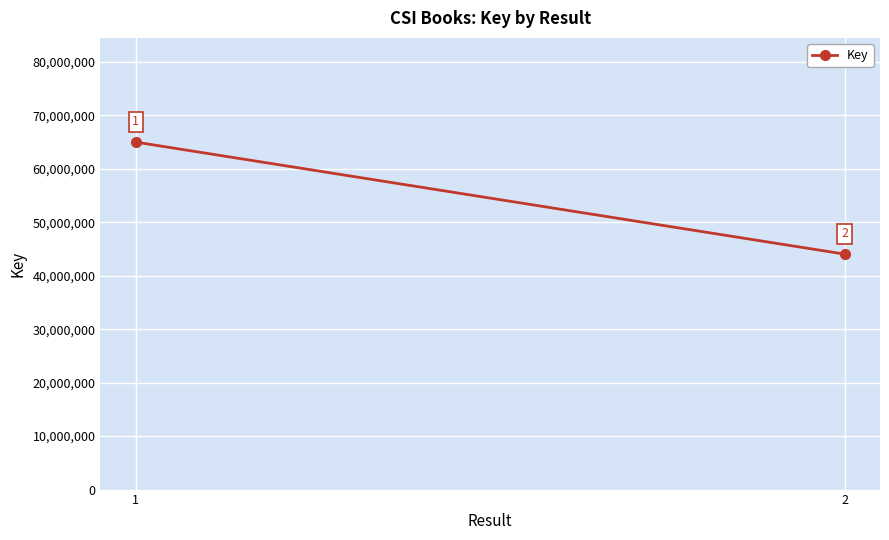

List the labels in order of value, largest first.

1, 2